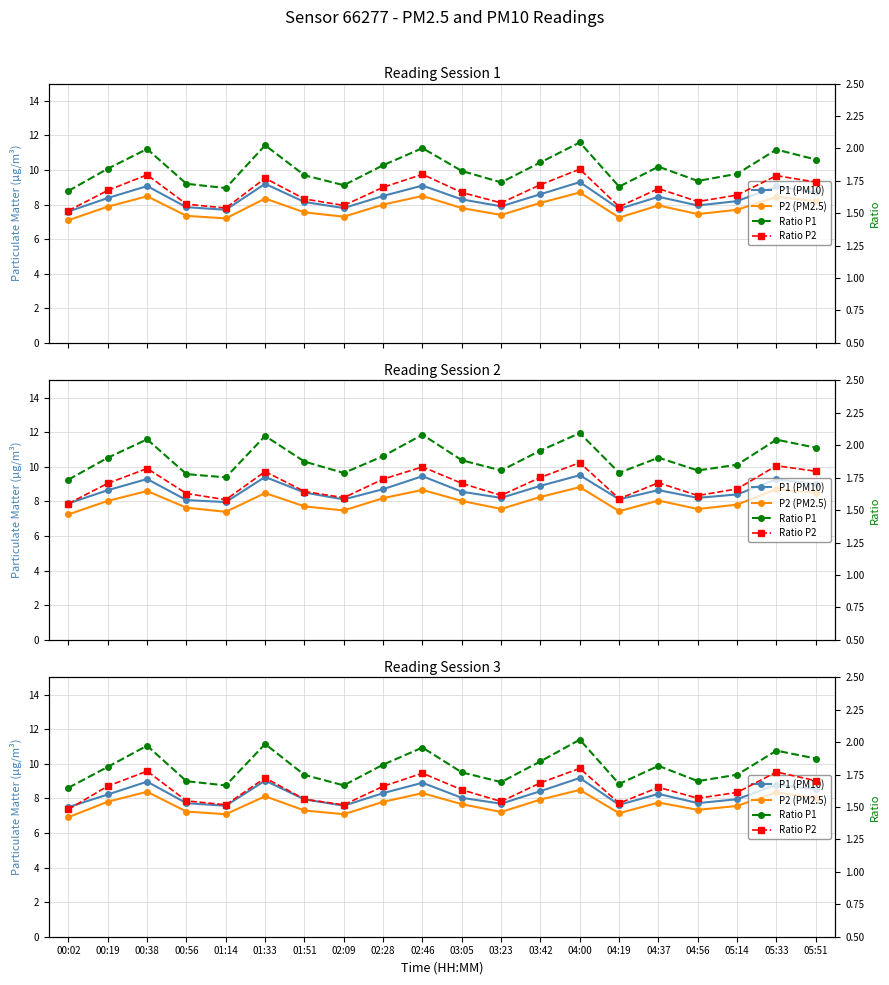

True or false: P1 (PM10) and Ratio P1 intersect in this chart.

False